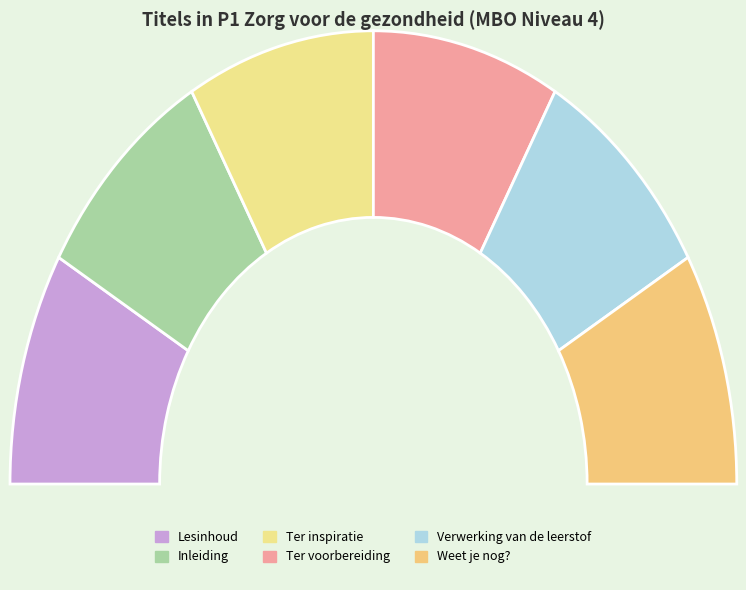

Combined, do Ter inspiratie and Weet je nog? account for over 50%?

No